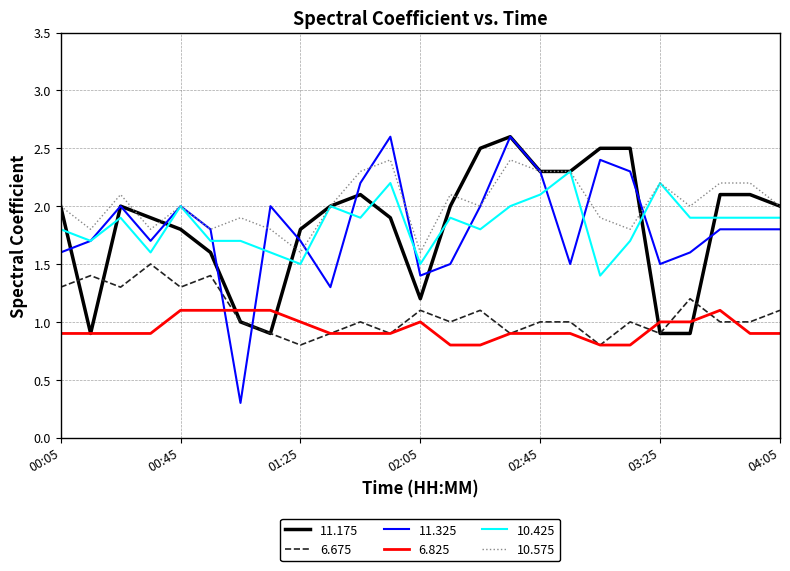

What is the minimum value shown in the chart?

0.3